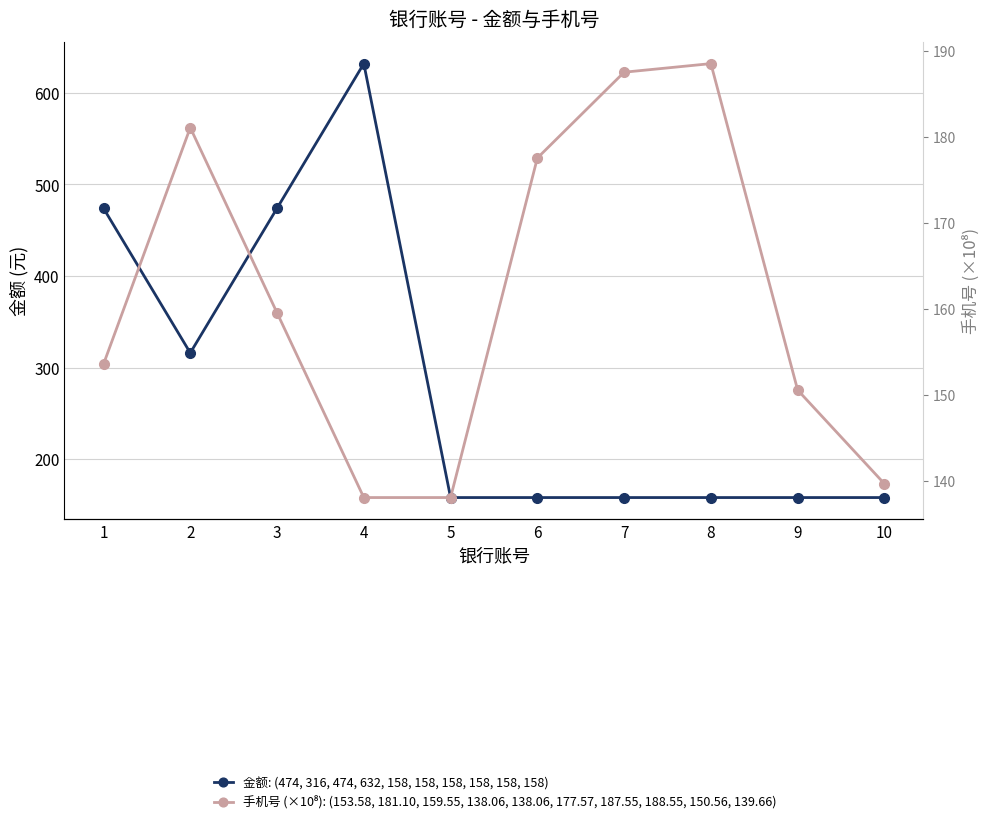

True or false: 金额: (474, 316, 474, 632, 158, 158, 158, 158, 158, 158) and 手机号 (×10⁸): (153.58, 181.10, 159.55, 138.06, 138.06, 177.57, 187.55, 188.55, 150.56, 139.66) cross at least once.

True